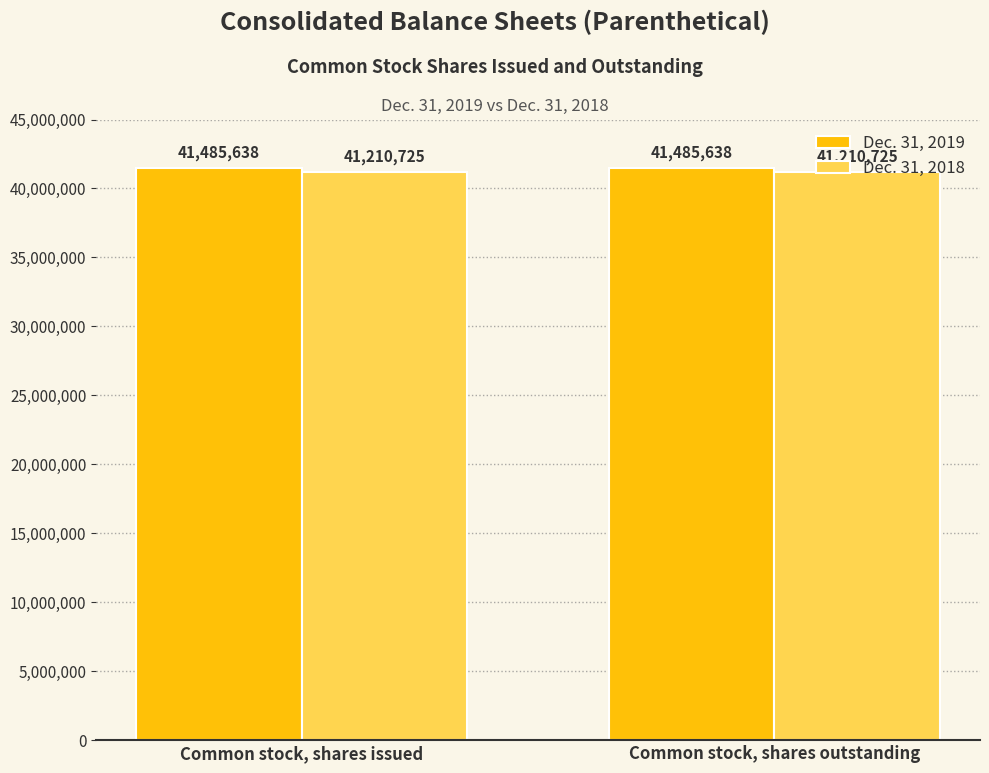

Is the value of Dec. 31, 2019 at Common stock, shares outstanding greater than the value of Dec. 31, 2018 at Common stock, shares issued?

Yes